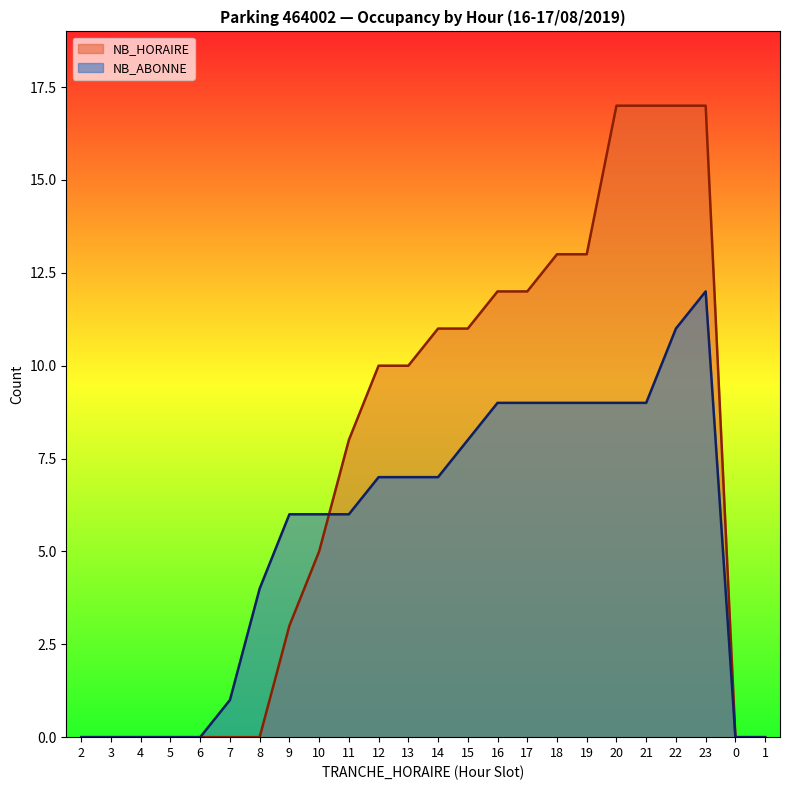

What is the difference between the maximum and second lowest values in the NB_ABONNE series?

12